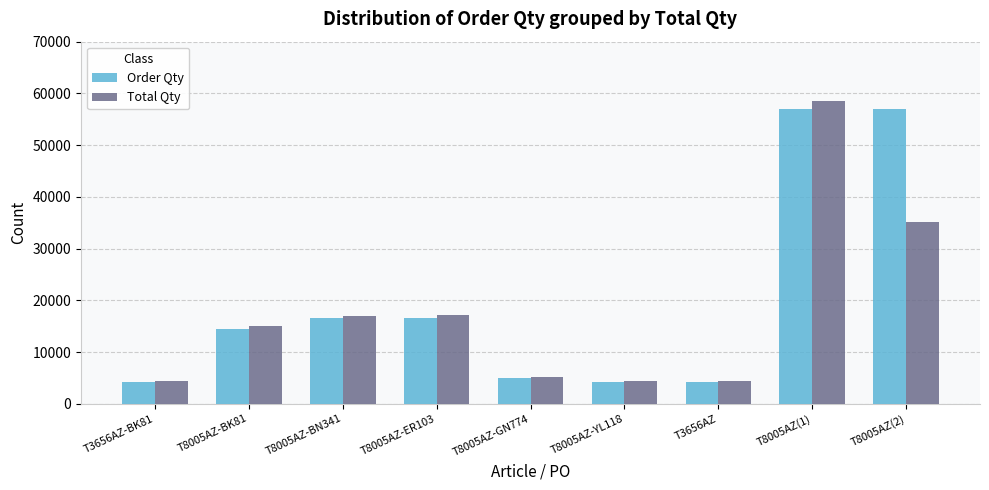

What is the highest value of the Order Qty series?

56960